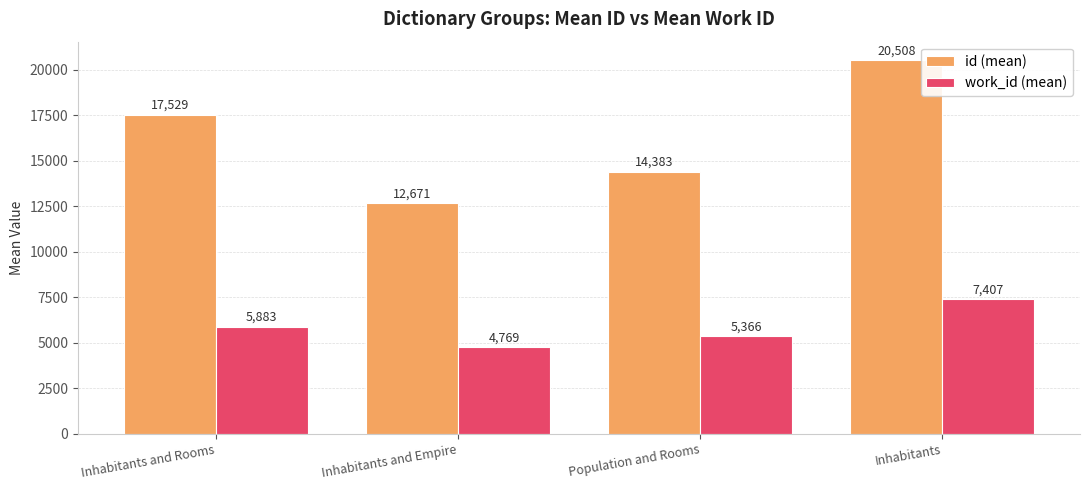

The work_id (mean) series shows 7407.0 at Inhabitants. True or false?

True